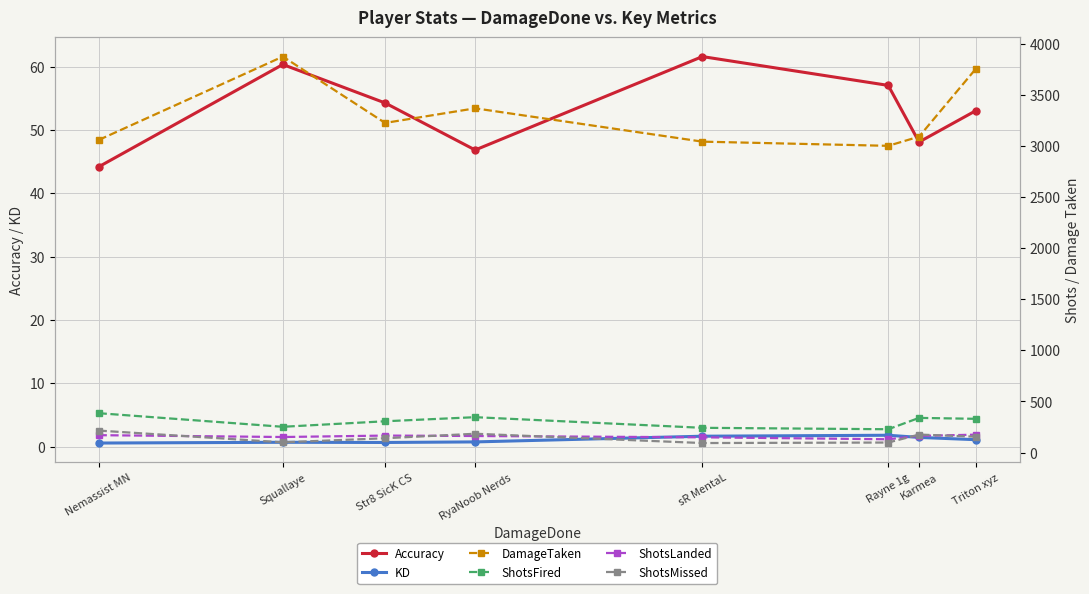

Which series has the largest range (max minus min)?

DamageTaken